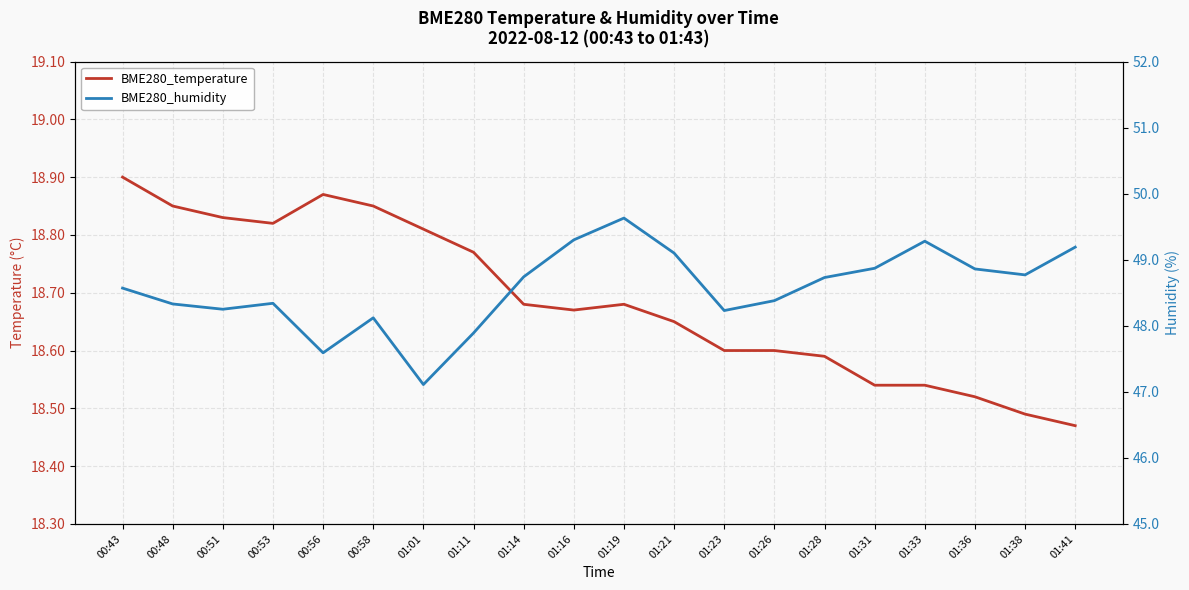

How many lines are shown in the chart?

2